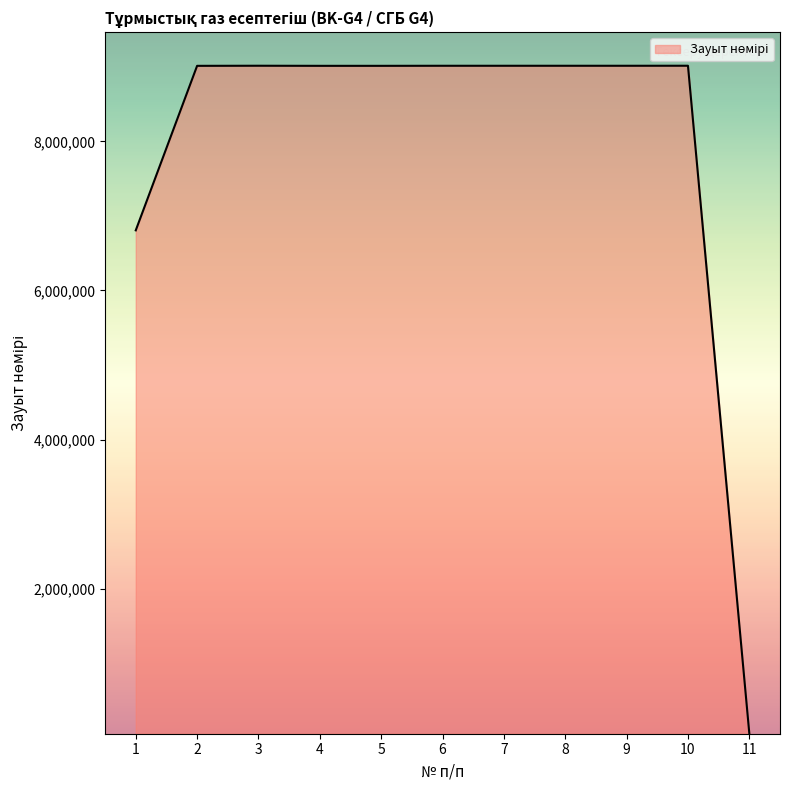

How many lines are shown in the chart?

1